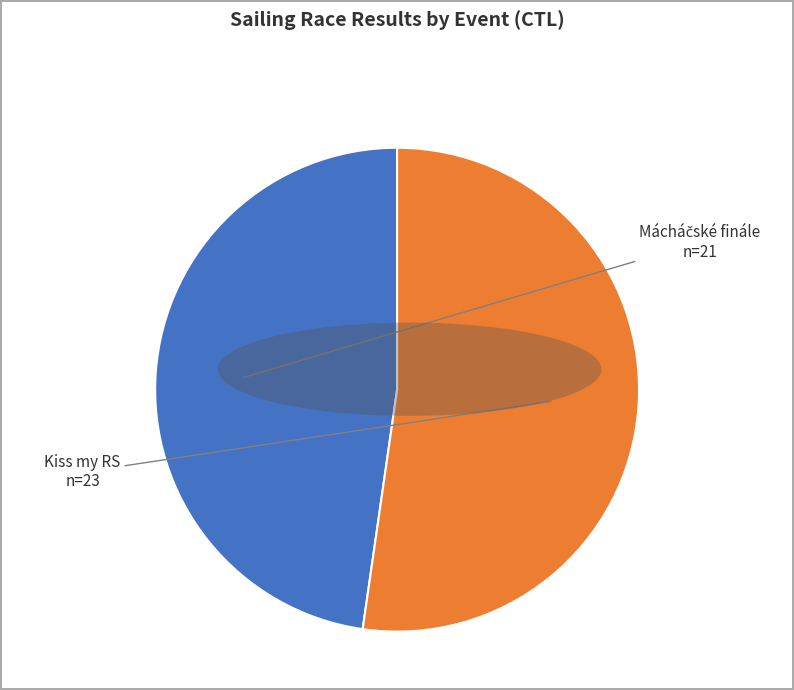

Is there a majority slice in this chart?

Yes